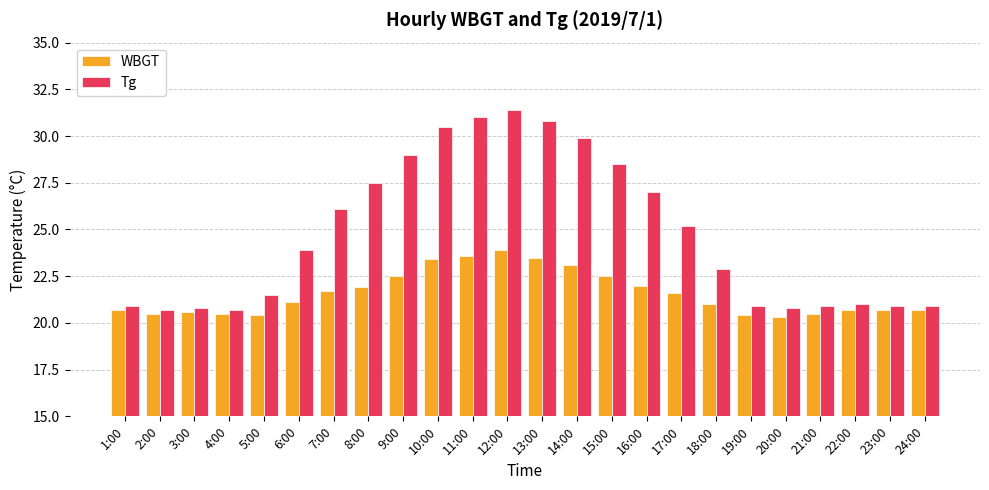

What is the difference between the highest and lowest values at 10:00?

7.1